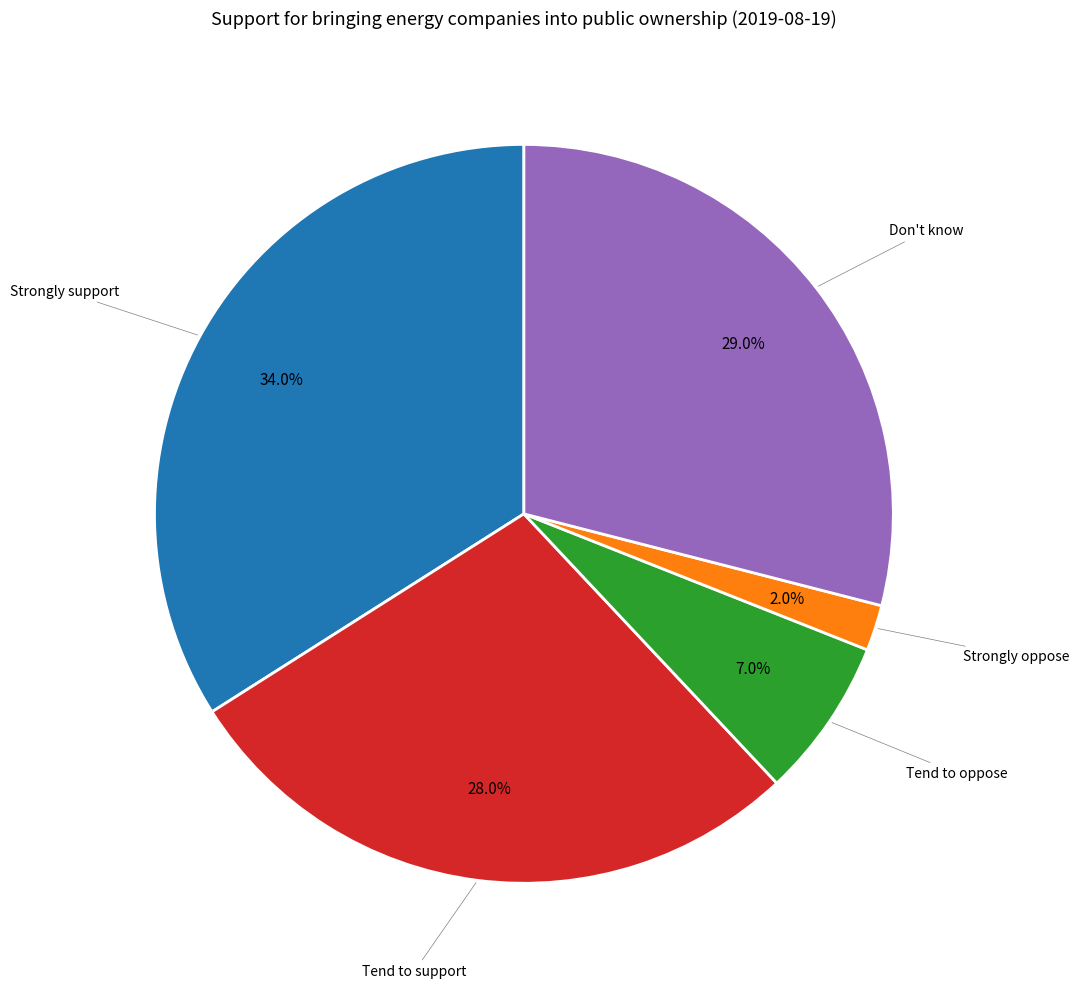

Count the number of slices in the pie.

5